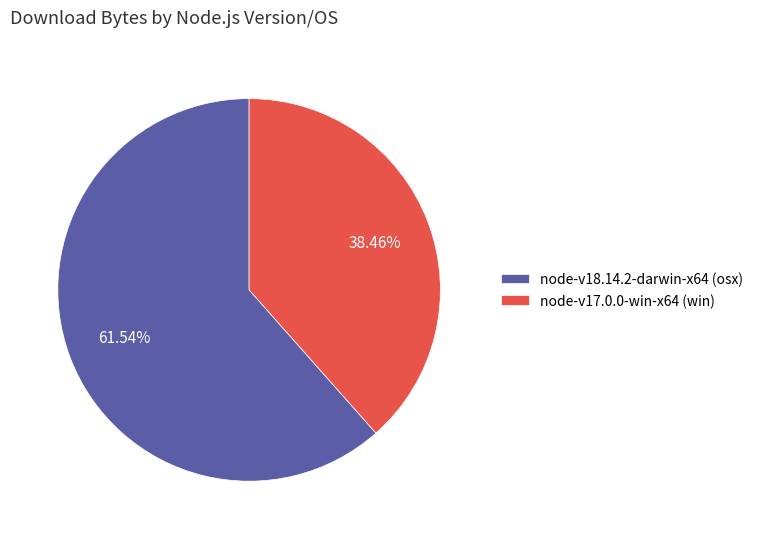

What percentage is the node-v17.0.0-win-x64 (win) slice, to the nearest percent?

38%